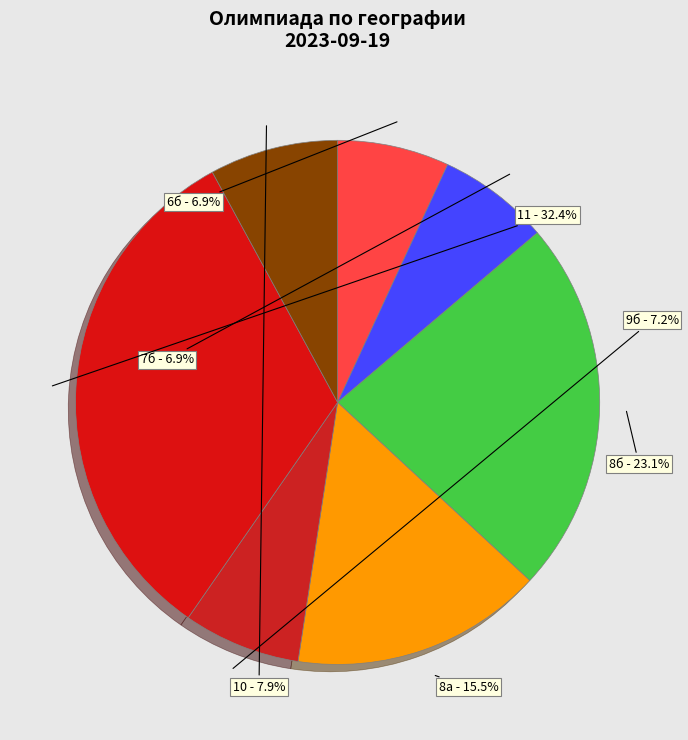

True or false: 10 accounts for 1% of the total.

False